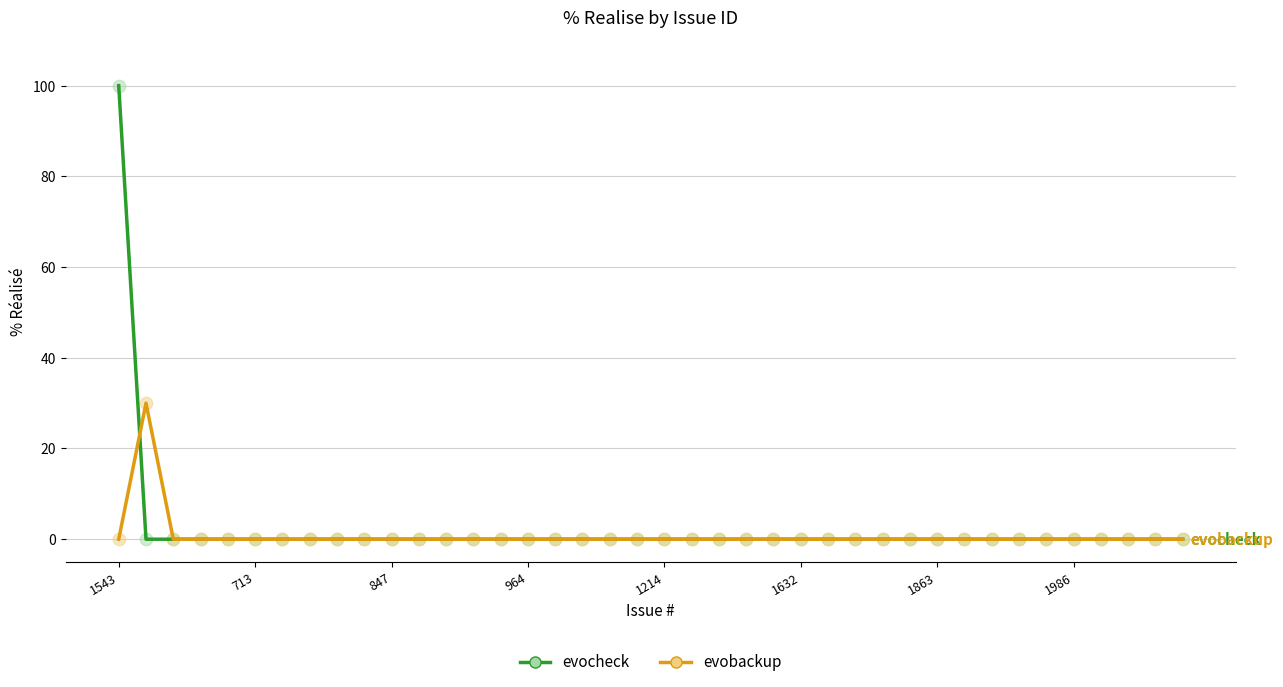

Which series has the widest spread of values?

evocheck